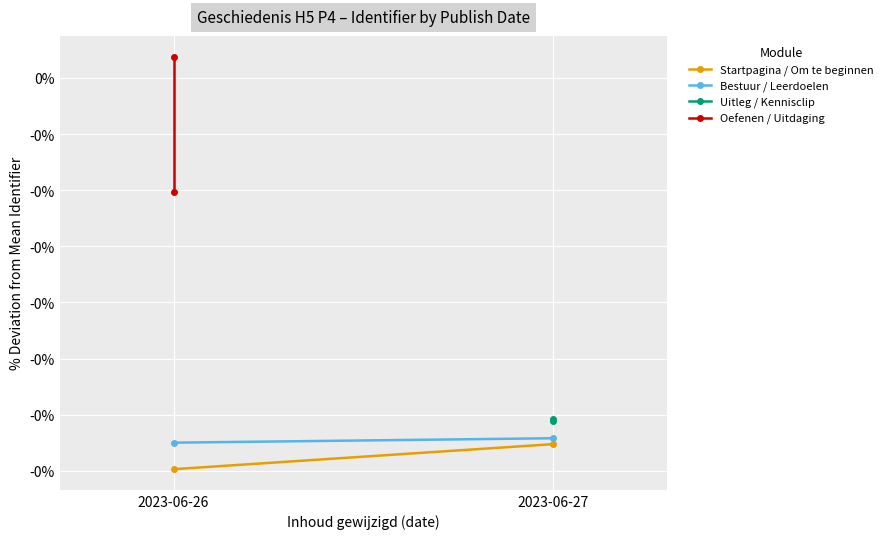

How many data points does each series have?

2